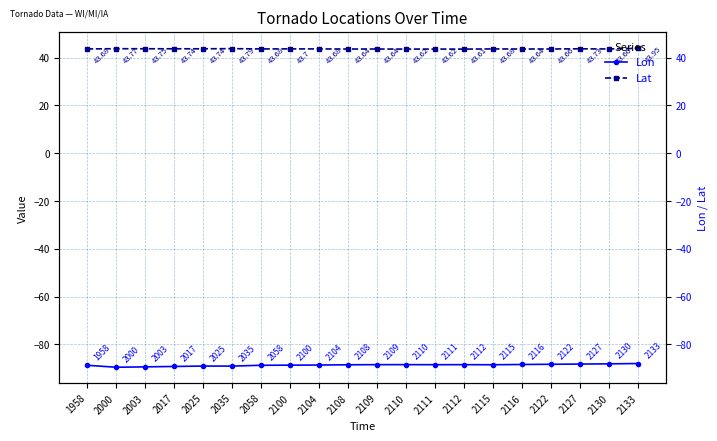

What is the total value across all series at 2122?

-44.7